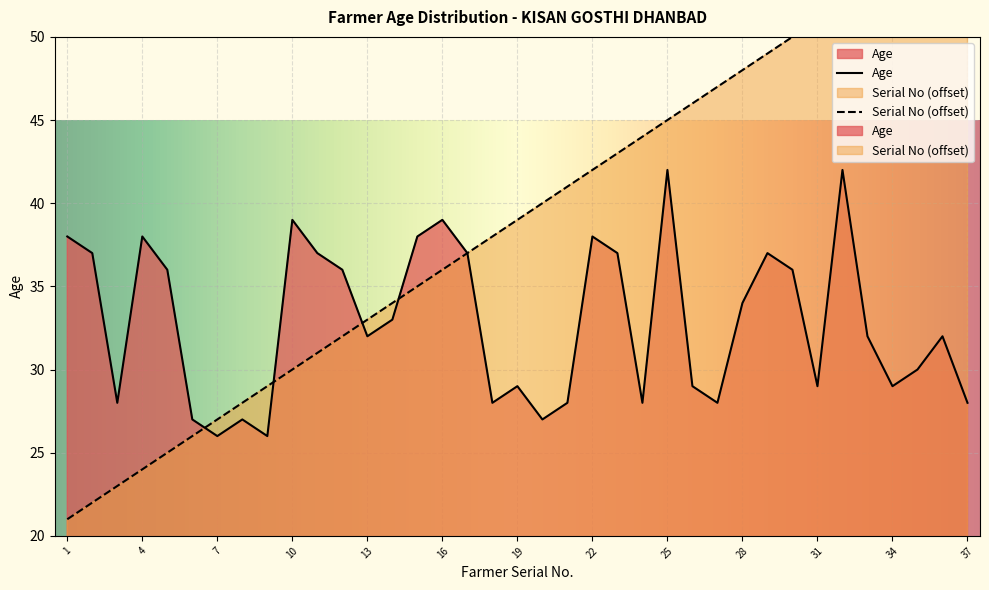

True or false: Sl.n has more than 0 points higher than both neighbors.

False